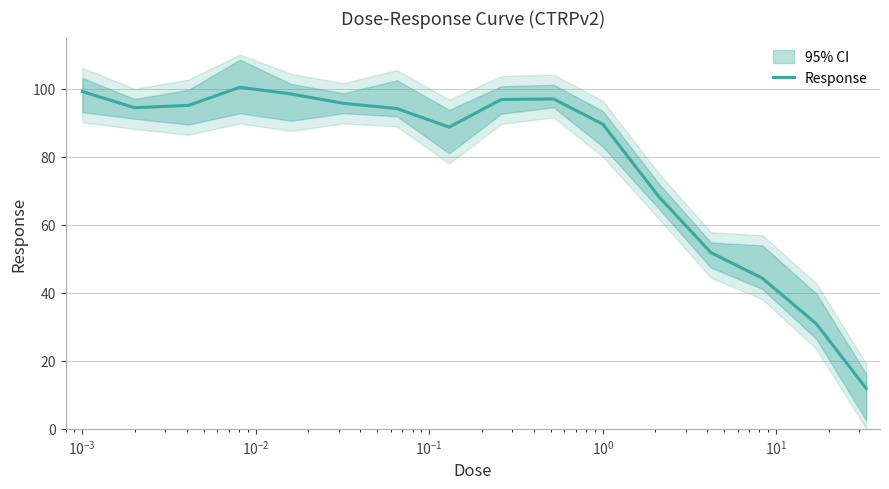

What is the minimum value for Response?

11.9